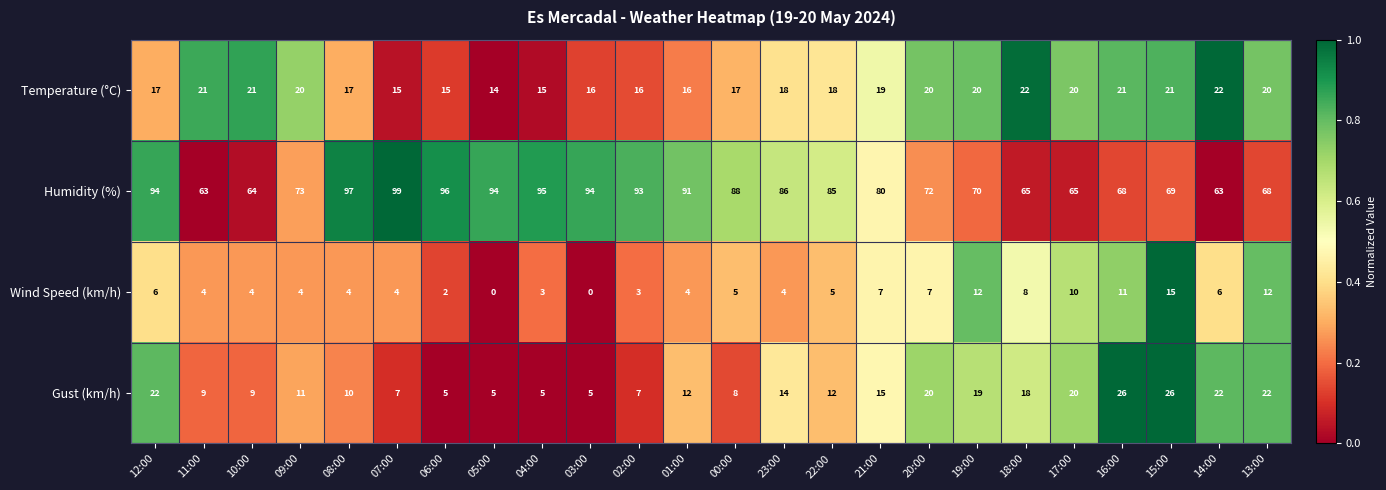

At 16:00, list the series in order from largest to smallest.

Humidity (%), Gust (km/h), Temperature (°C), Wind Speed (km/h)